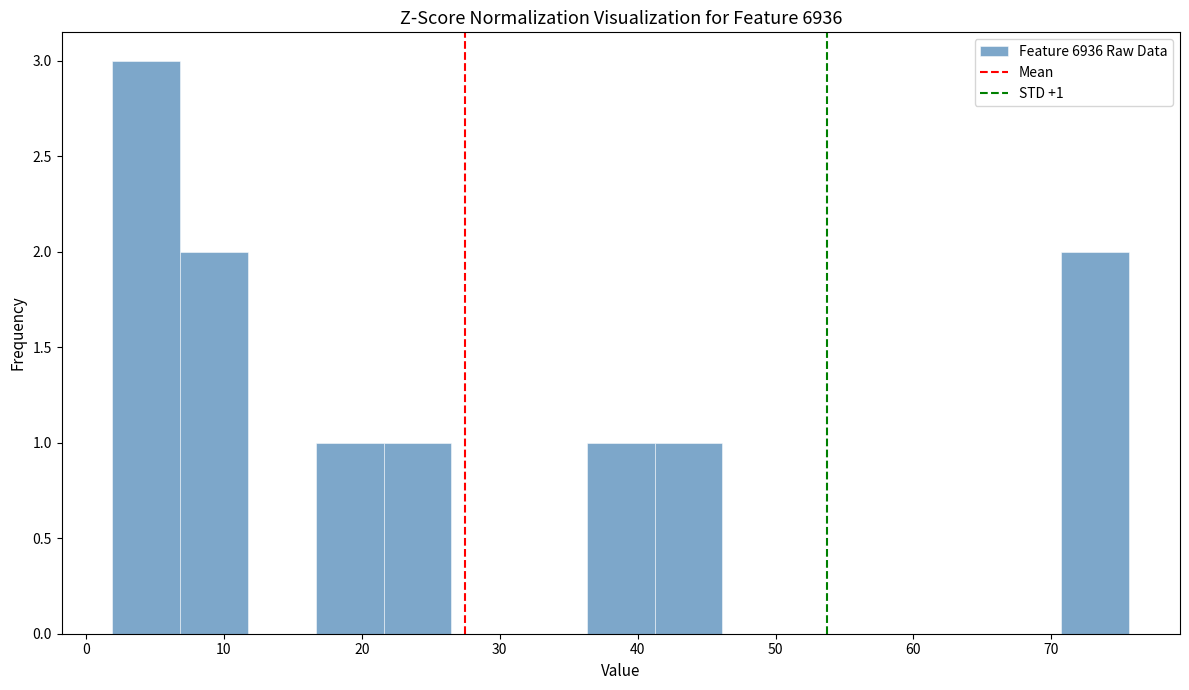

Which range on the x-axis has the tallest bar?

2 to 7